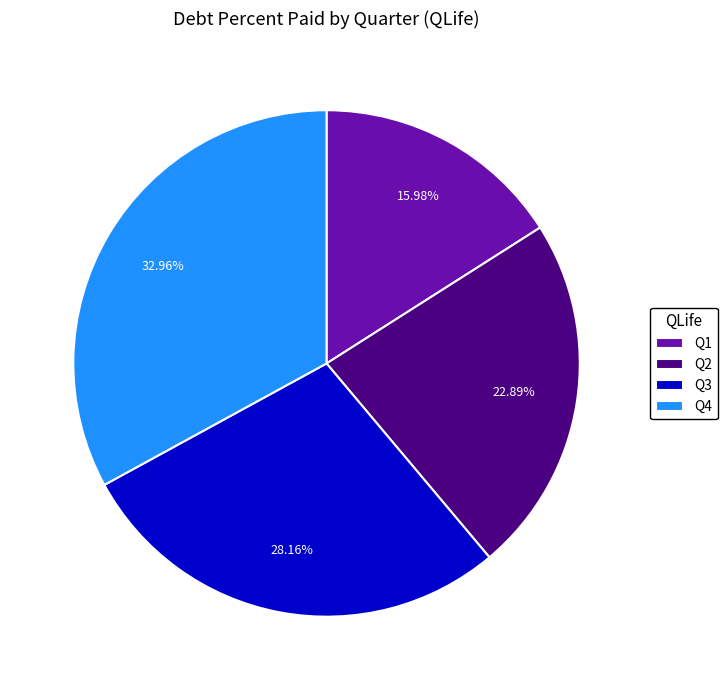

True or false: Q2 accounts for 13% of the total.

False